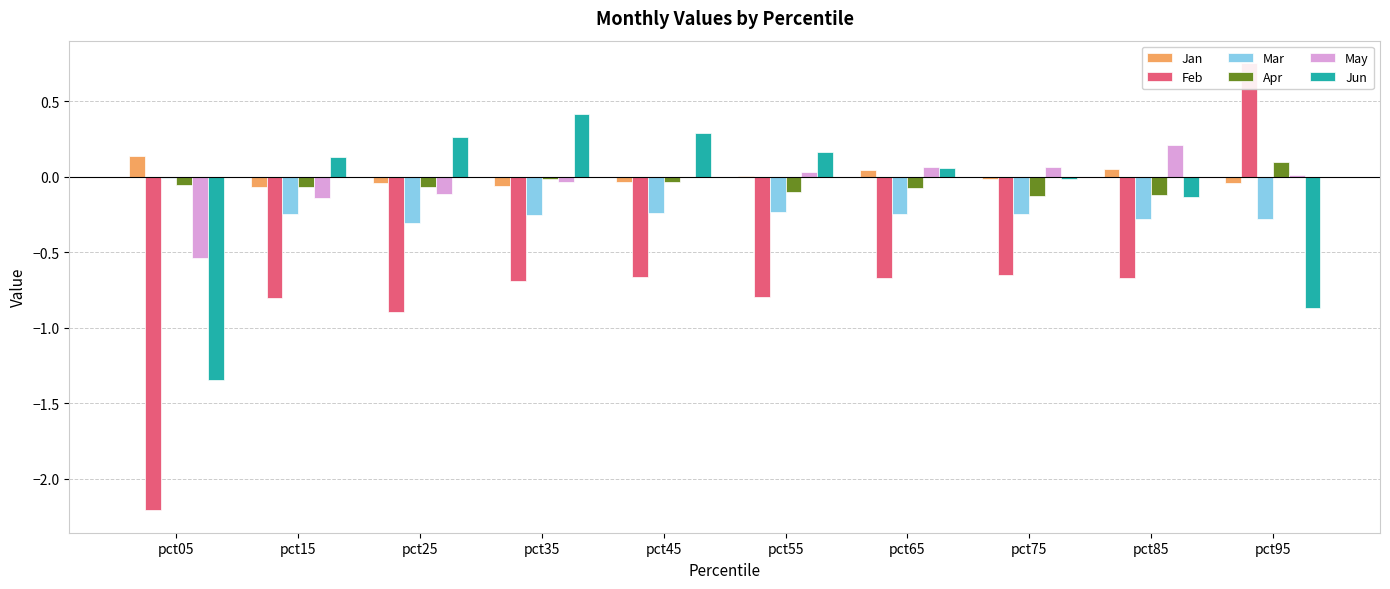

Reading left to right, what are all the values shown in this chart?

Jan: 0.1	-0.1	-0.0	-0.1	-0.0	0.0	0.0	-0.0	0.0	-0.0
Feb: -2.2	-0.8	-0.9	-0.7	-0.7	-0.8	-0.7	-0.7	-0.7	0.8
Mar: -0.0	-0.2	-0.3	-0.3	-0.2	-0.2	-0.2	-0.2	-0.3	-0.3
Apr: -0.1	-0.1	-0.1	-0.0	-0.0	-0.1	-0.1	-0.1	-0.1	0.1
May: -0.5	-0.1	-0.1	-0.0	-0.0	0.0	0.1	0.1	0.2	0.0
Jun: -1.3	0.1	0.3	0.4	0.3	0.2	0.1	-0.0	-0.1	-0.9